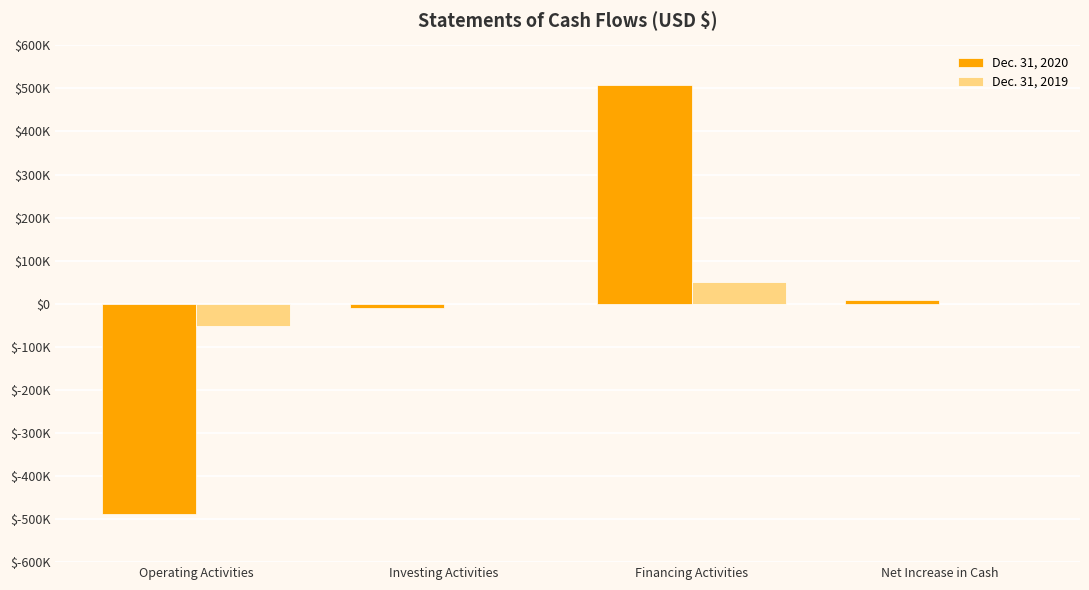

Which category has the highest value in the Dec. 31, 2019 series?

Financing Activities